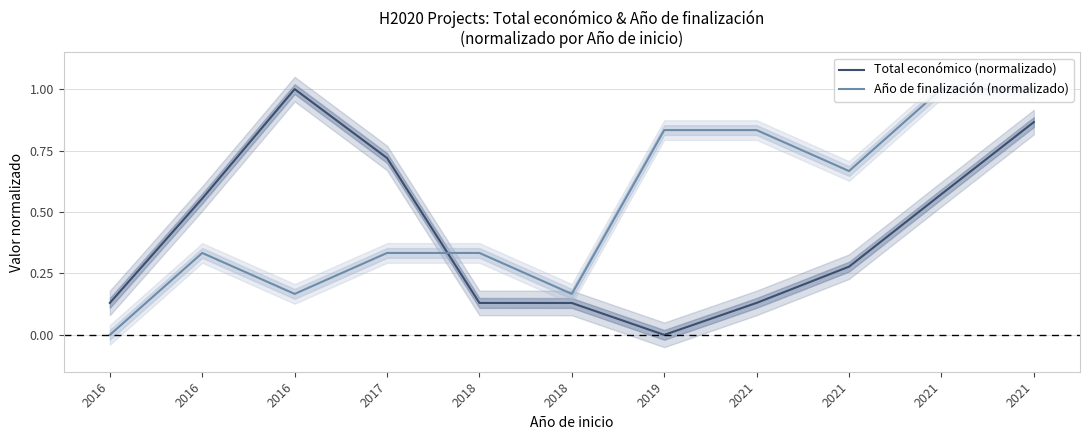

Where is the first local maximum for Total económico (normalizado)?

2016